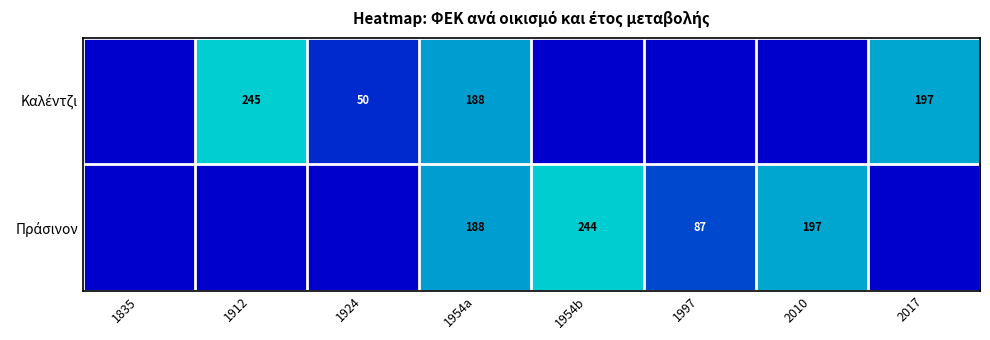

Between 2017 and 1954a, which is larger?

2017